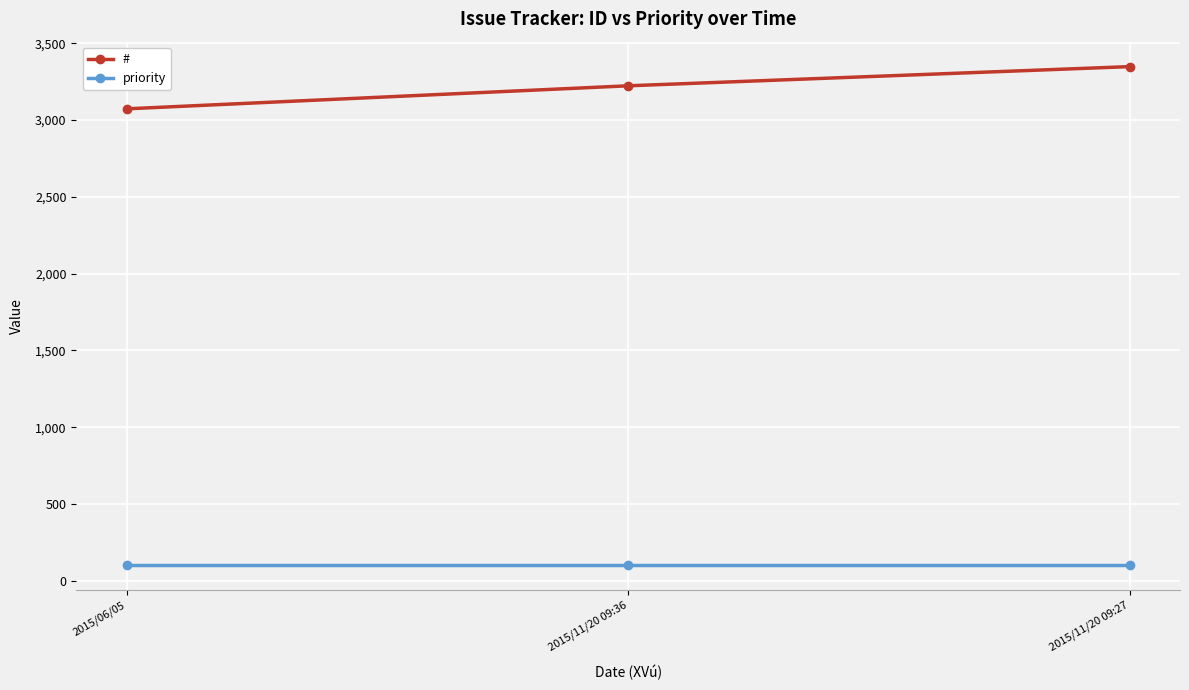

How many # values are between 3073 and 3348?

3